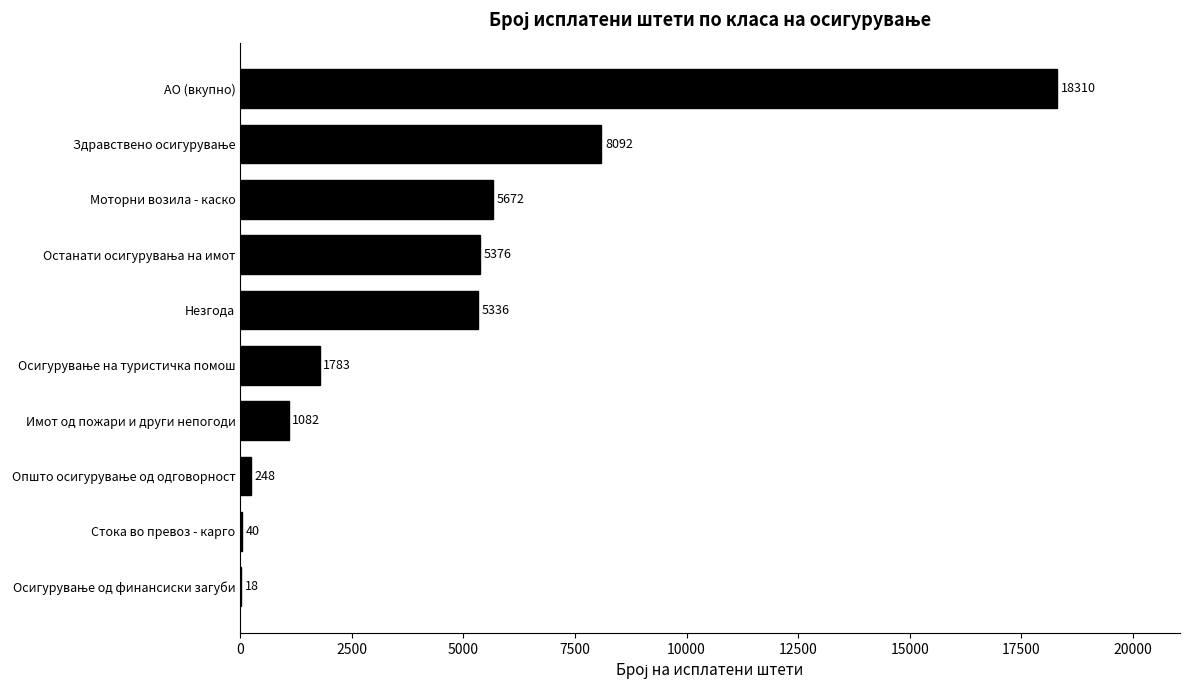

What is the sum of the values at АО (вкупно) and Стока во превоз - карго?

18350